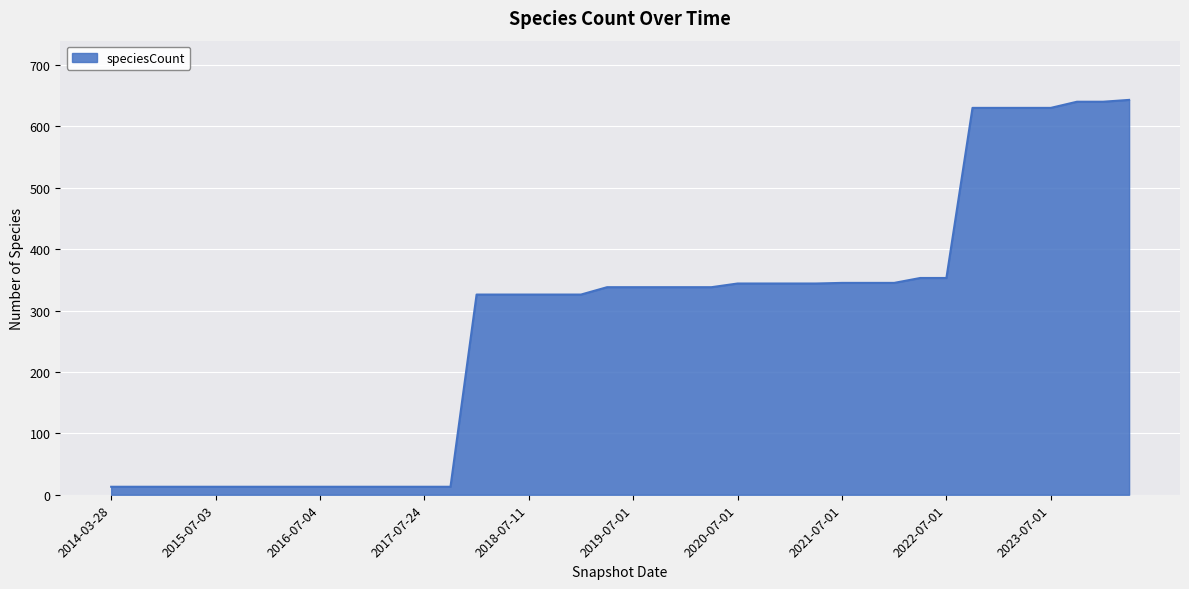

What is the difference between the maximum and minimum values?

630